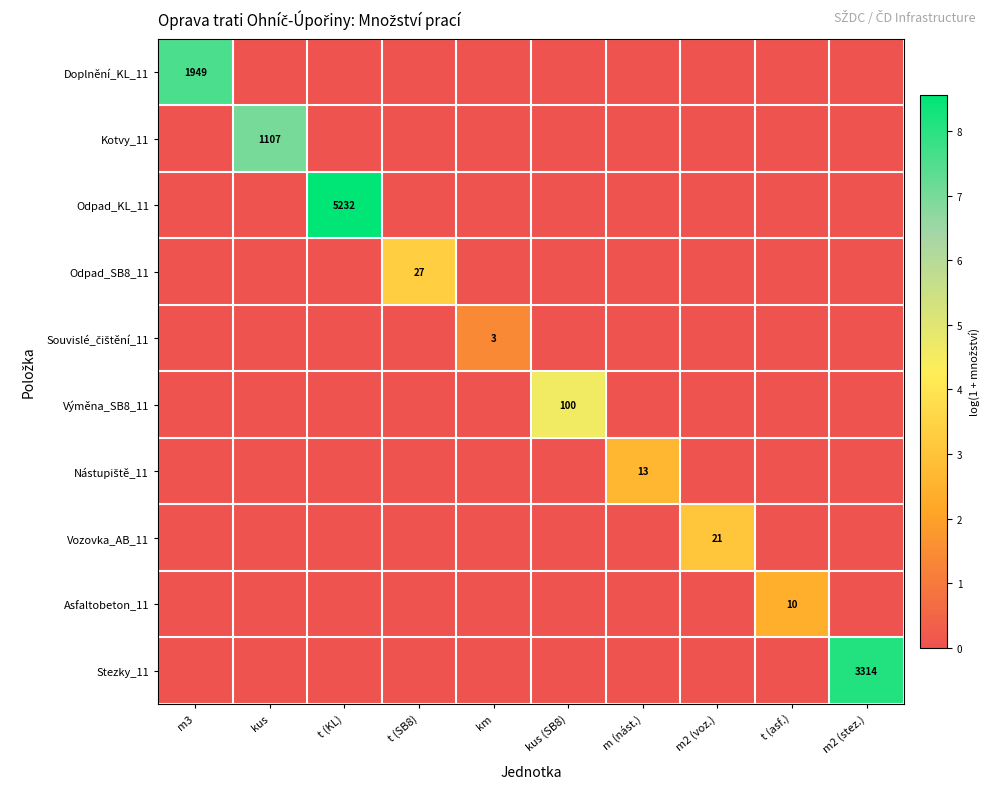

Which label corresponds to the largest value in the chart?

t (KL)